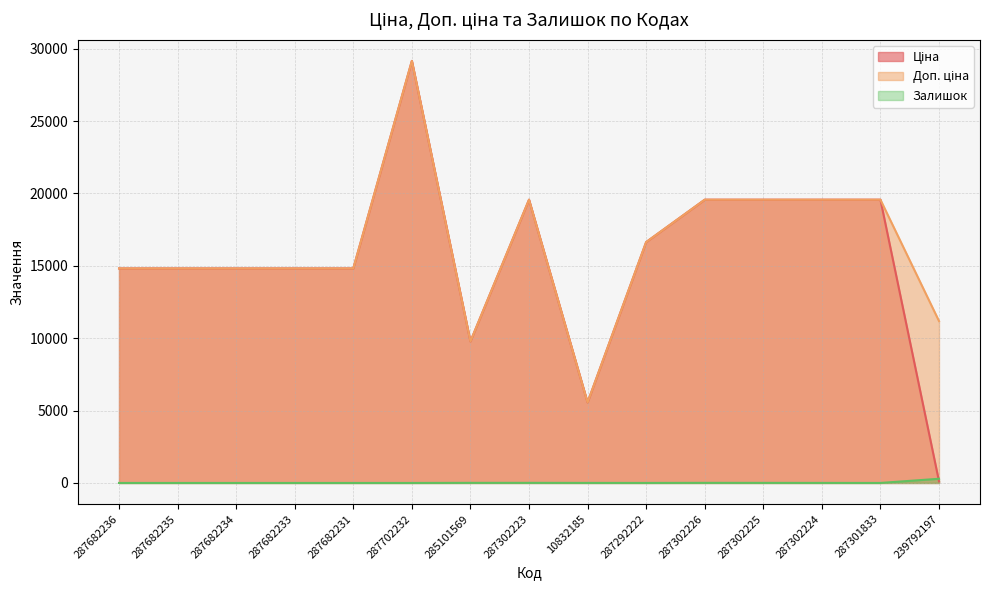

At which label is Залишок closest to 144?

285101569